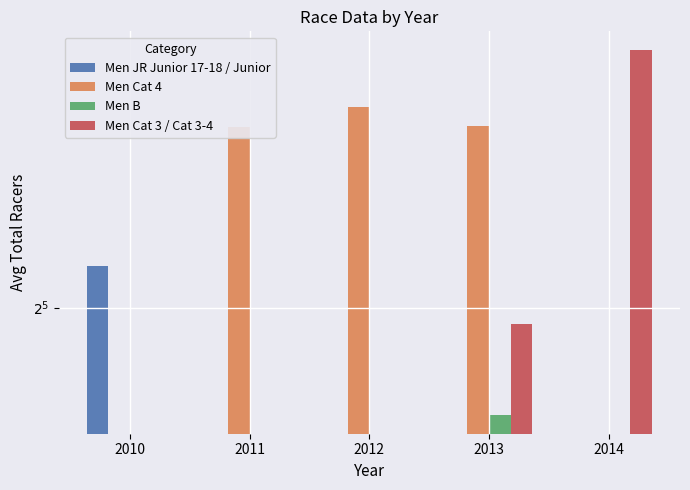

Which label corresponds to the largest value in the chart?

2014